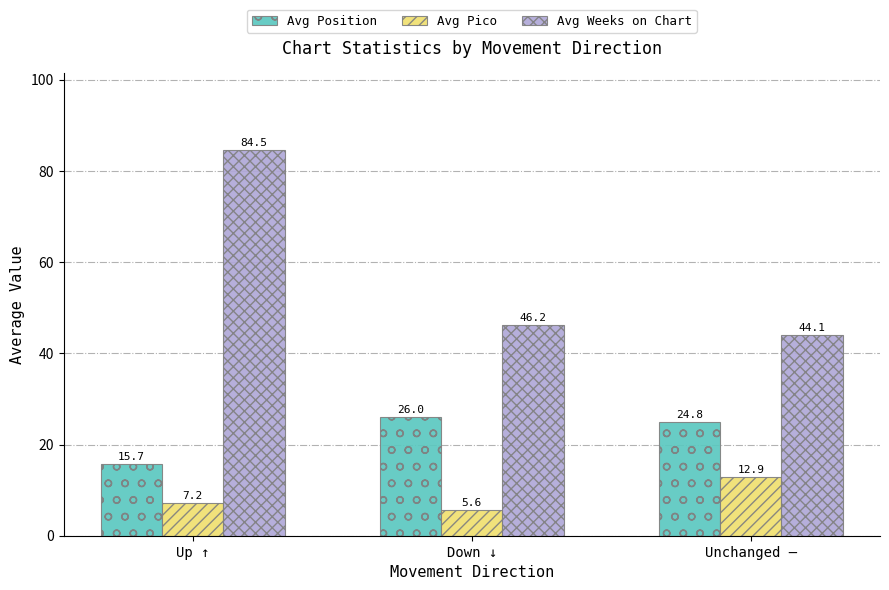

What is the difference between the highest and lowest values at Down ↓?

40.6